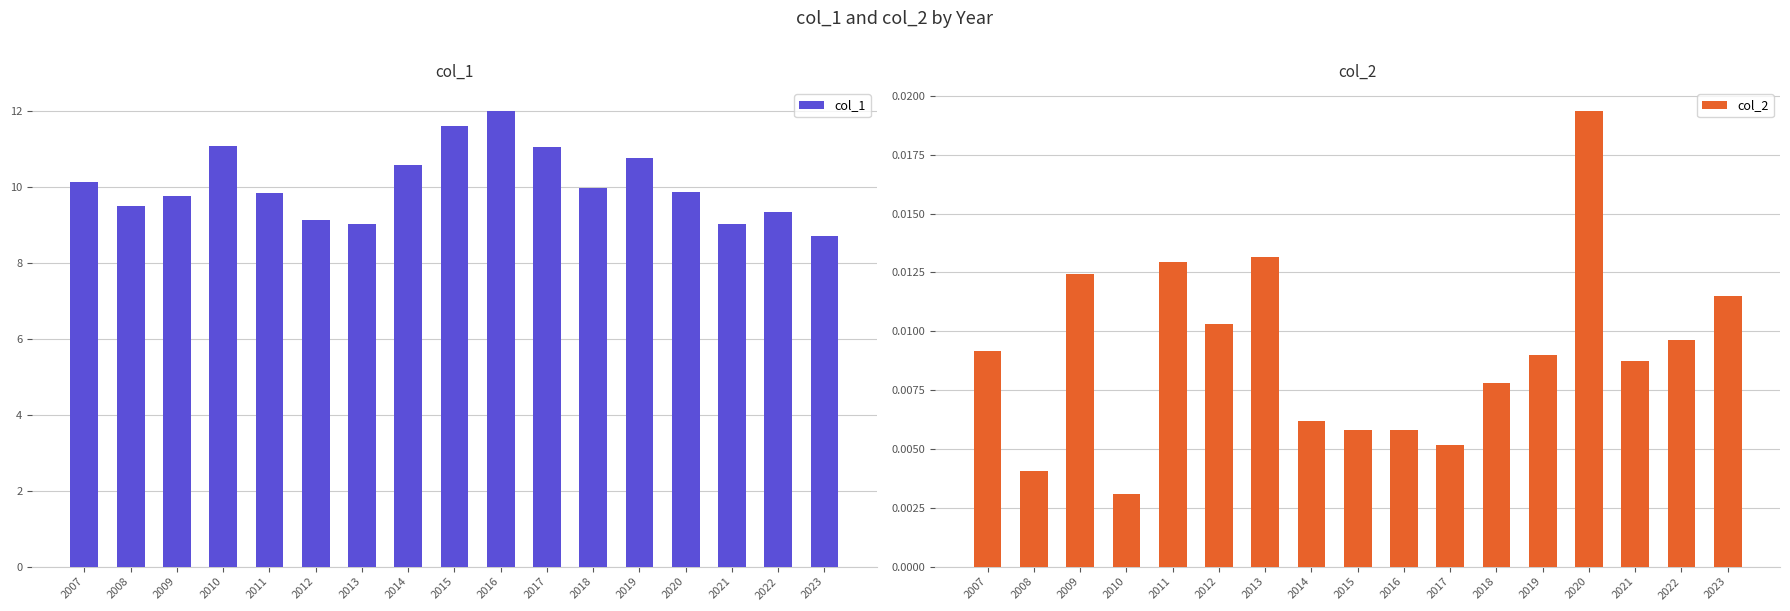

The value of col_2 at 2023 is 0.0. True or false?

True